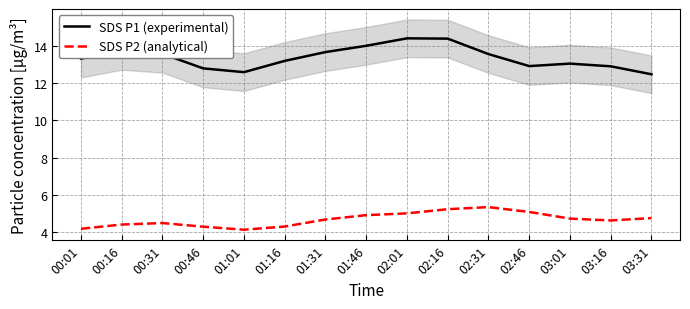

What is the difference between the maximum and second lowest values in the SDS P2 (analytical) series?

1.2